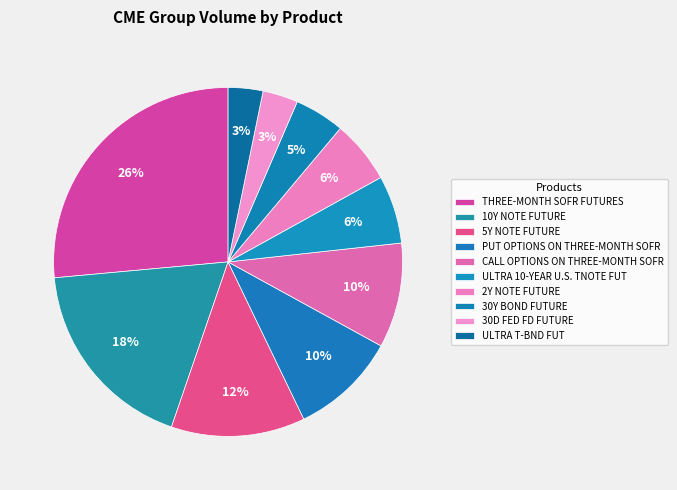

True or false: CALL OPTIONS ON THREE-MONTH SOFR accounts for 10% of the total.

True